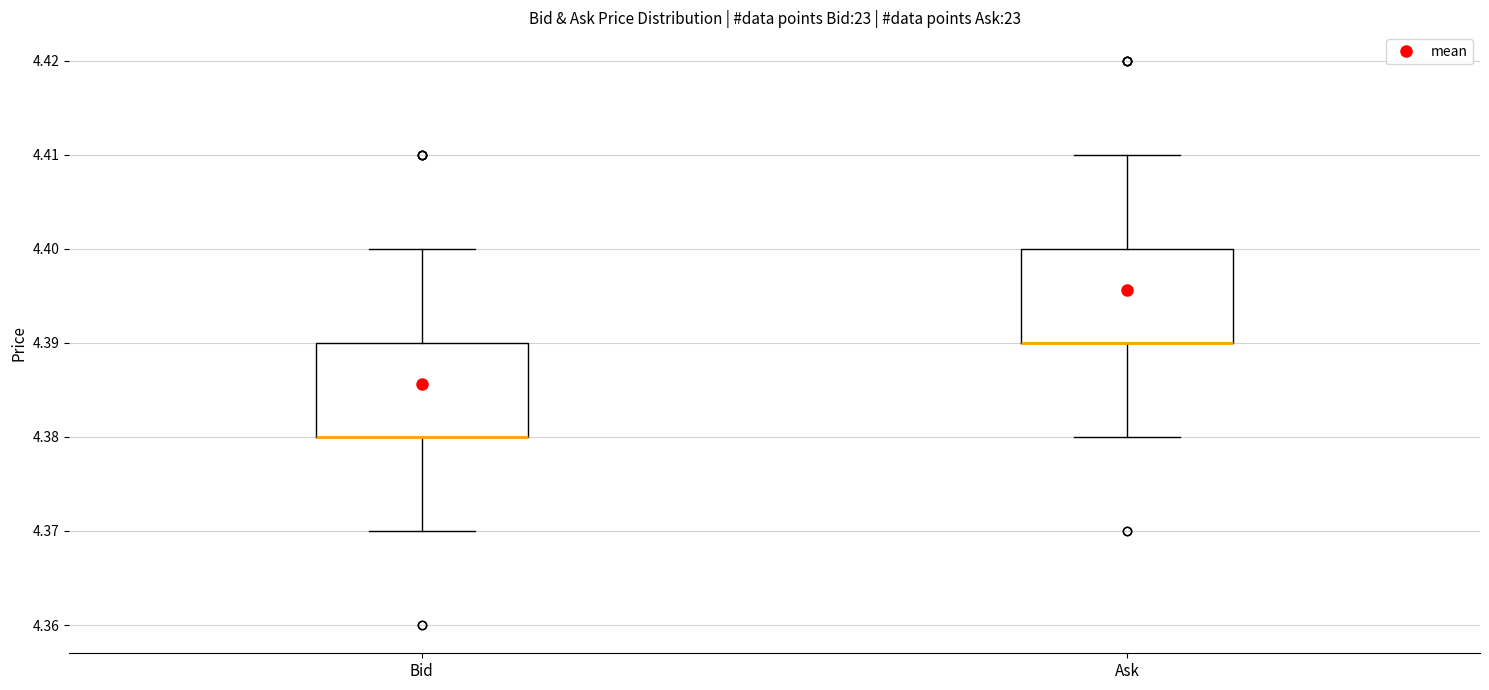

Where does the upper whisker of the box for Ask end on the y-axis? The values are not printed on the chart, so give them approximately, as read against the axis.

4.41